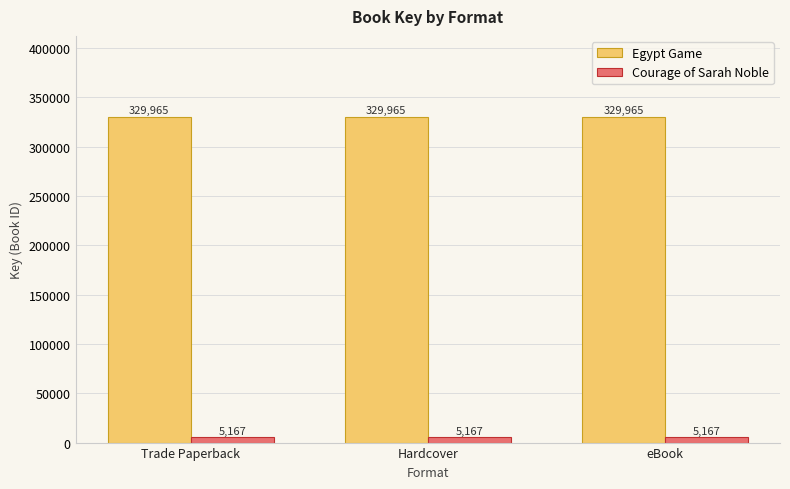

What is the value of the Egypt Game bar at the 3rd from the left?

329965